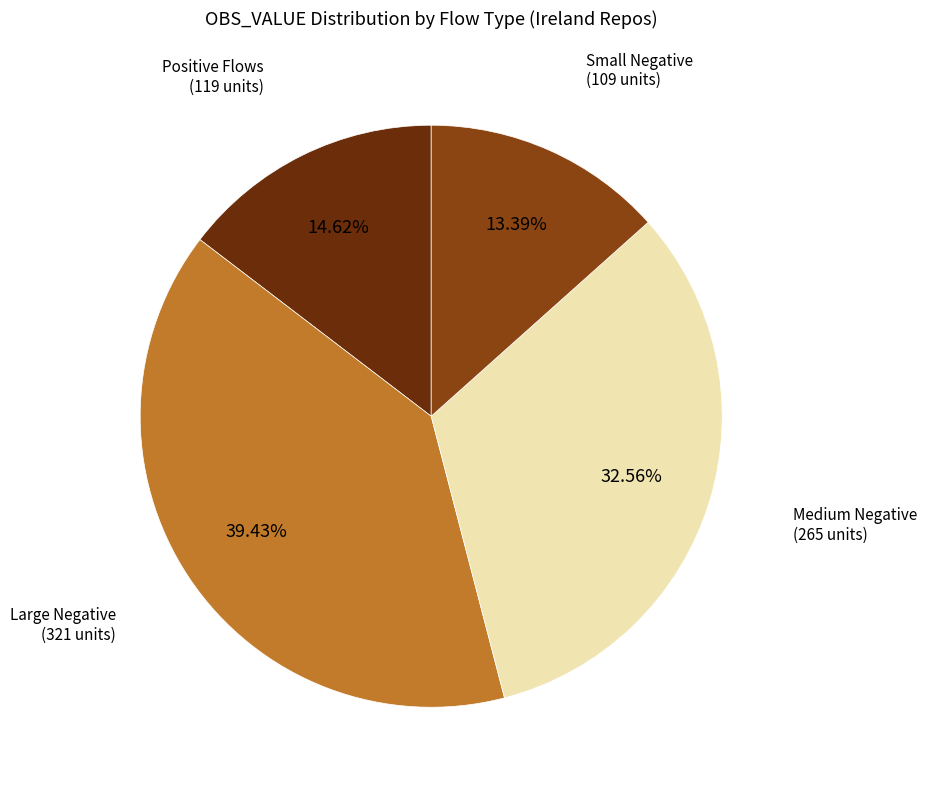

Is there a majority slice in this chart?

No